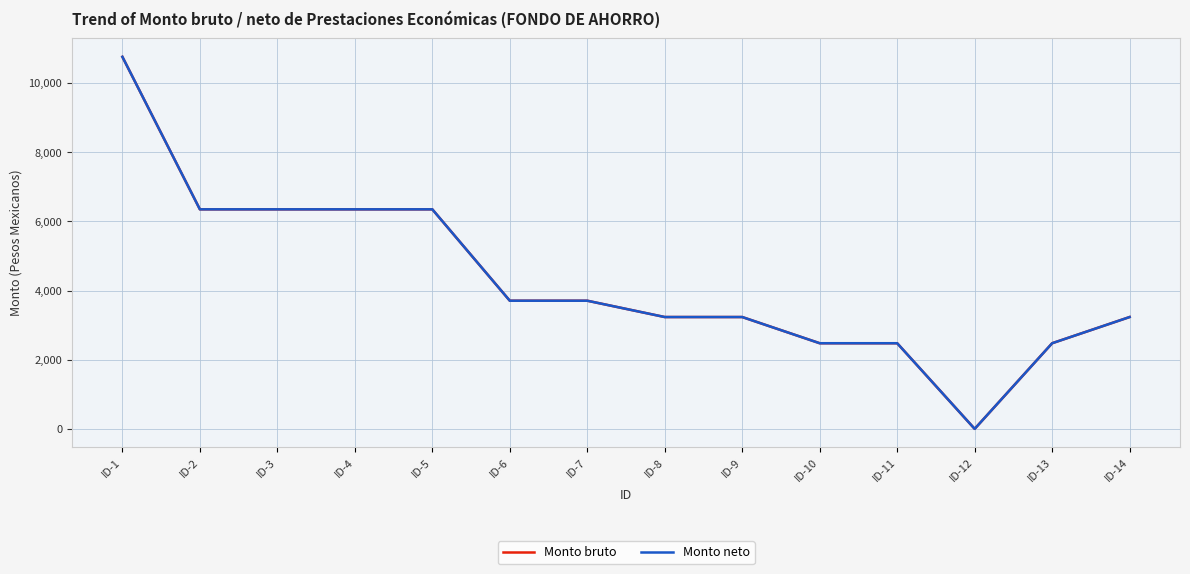

Which series has the largest total across all categories?

Monto bruto